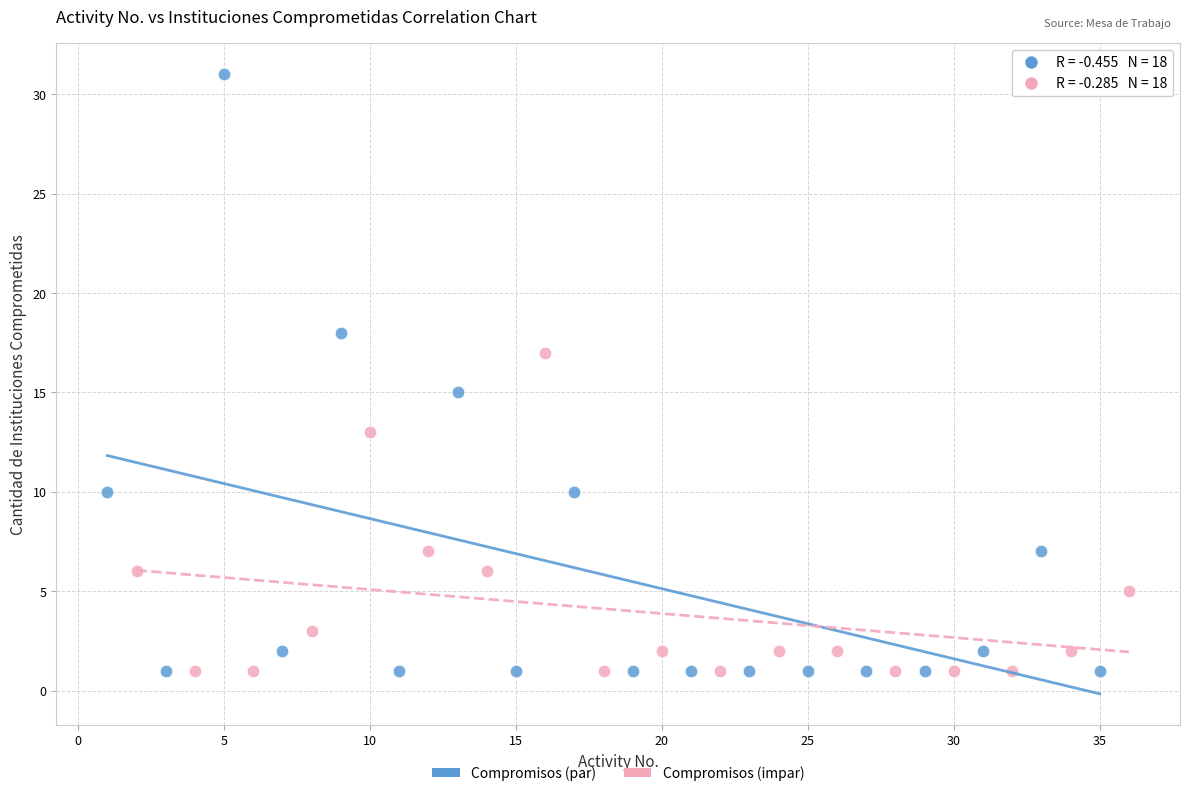

What are all the series names shown in the legend?

Compromisos (par), Compromisos (impar)